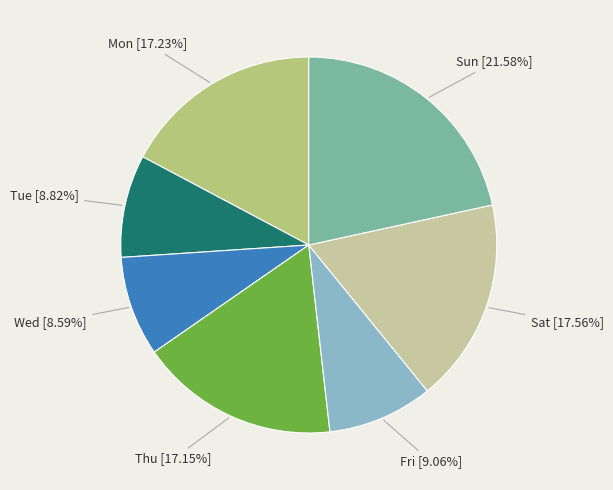

How many segments does this pie chart have?

7